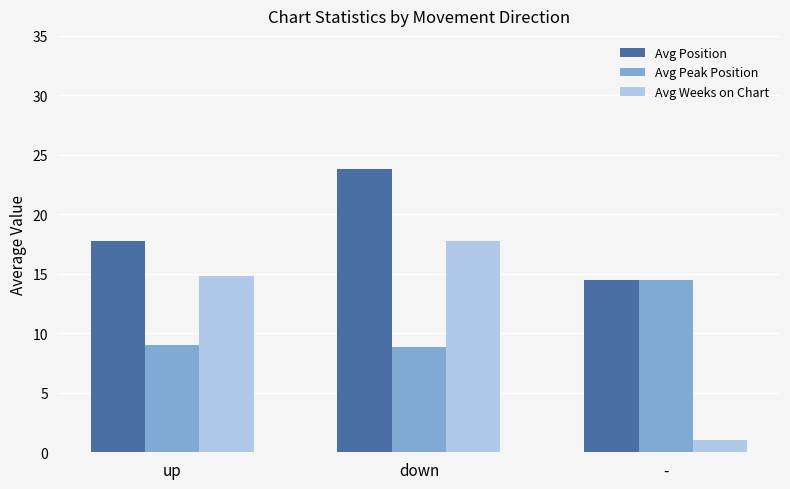

How many data points in Avg Peak Position are less than 9?

1